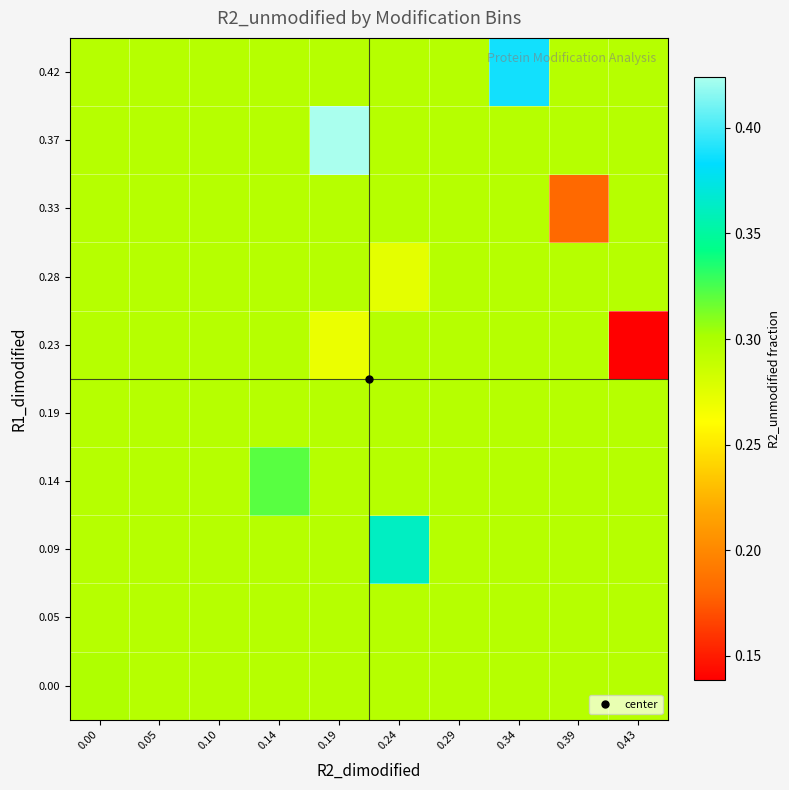

At 0.43, list the series in order from largest to smallest.

0.00, 0.05, 0.09, 0.14, 0.19, 0.28, 0.33, 0.37, 0.42, 0.23